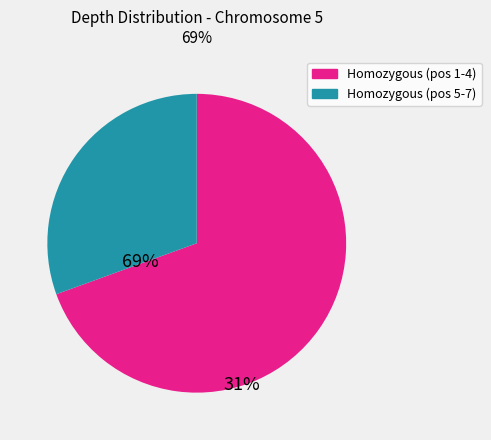

Is there any slice that represents more than half of the pie?

Yes